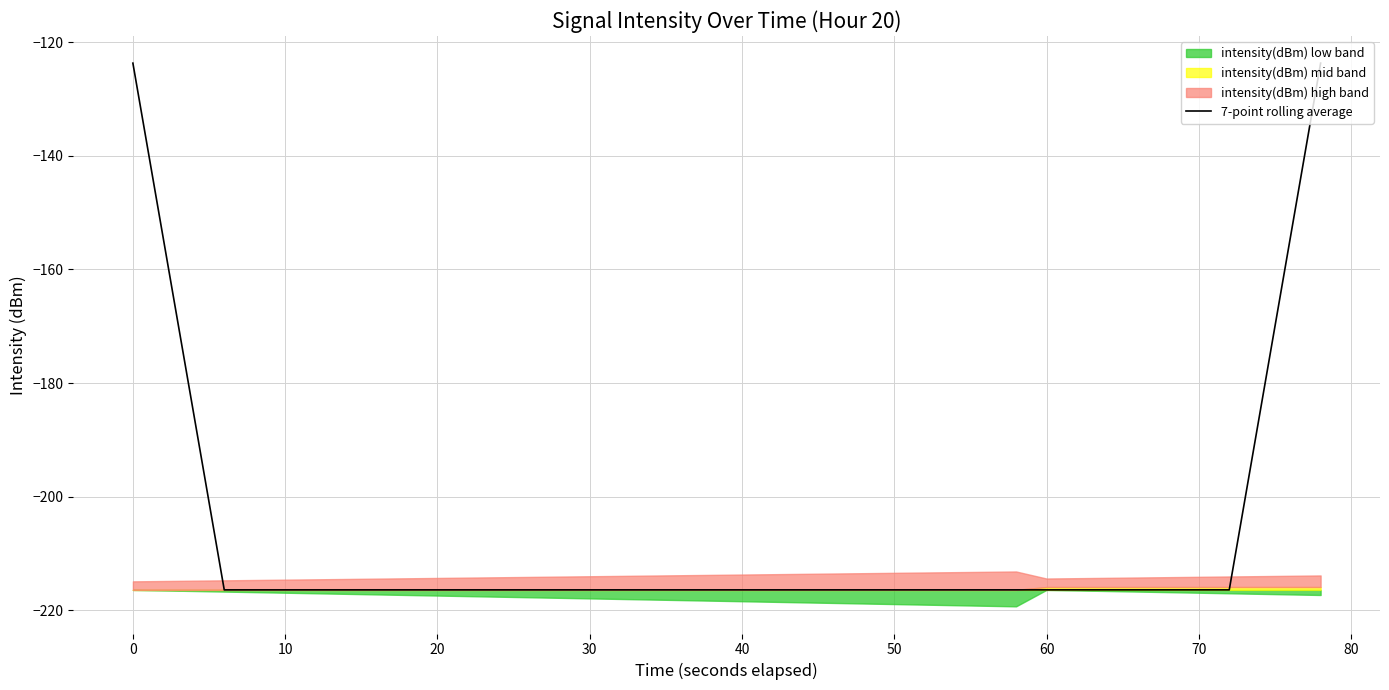

The 7-point rolling average series shows -108.0 at 50. True or false?

False